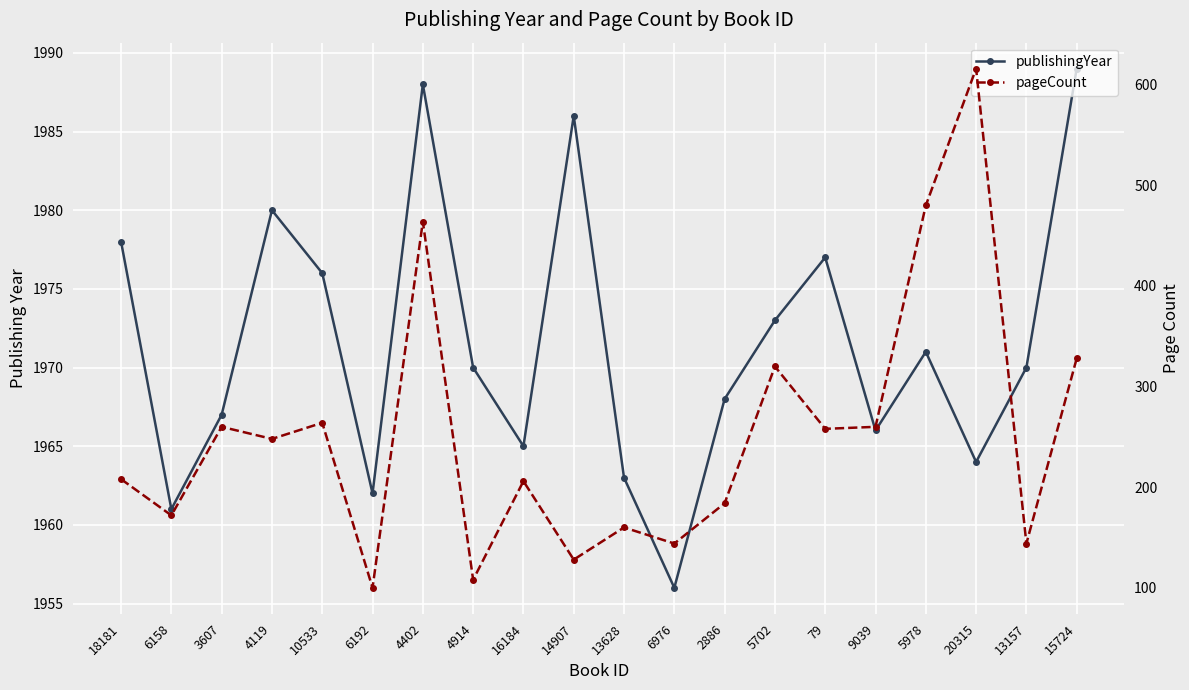

True or false: pageCount has more than 1 interior local peaks.

True